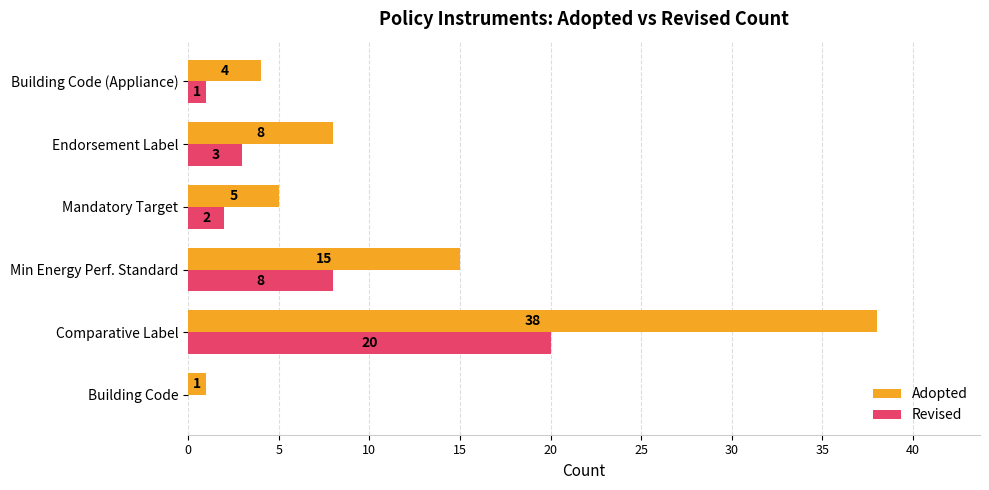

At which category is the sum across all series the highest?

Comparative Label